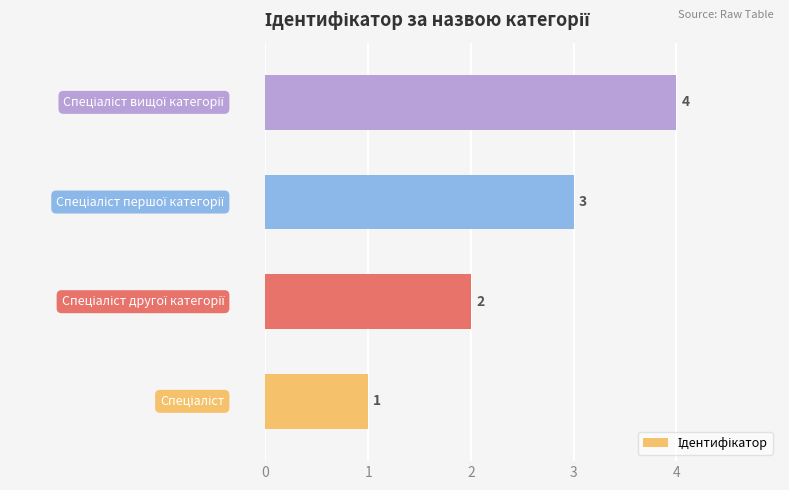

How many series are shown in this chart?

1